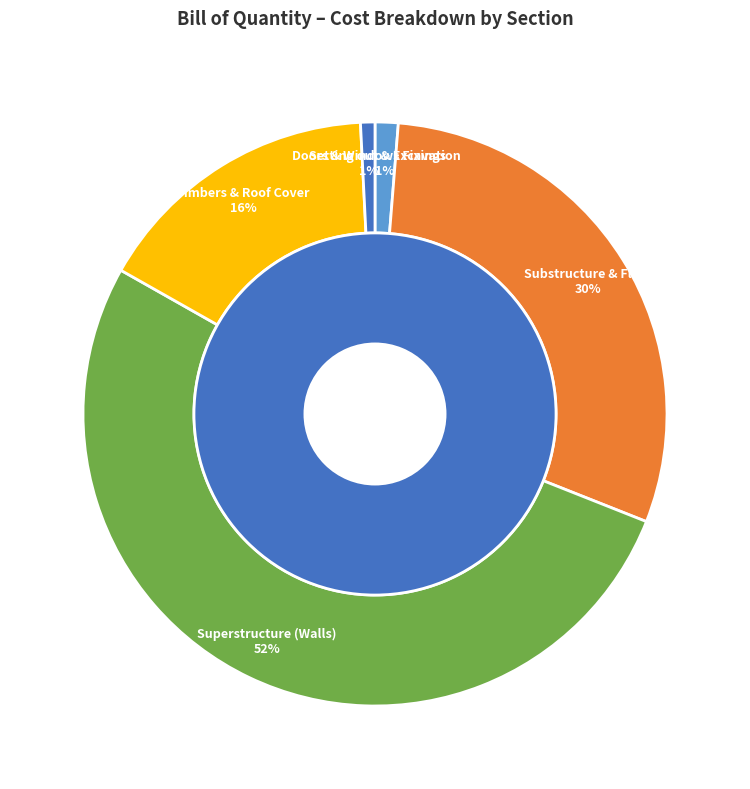

To the nearest percent, what is the combined percentage of Substructure & Floor and Setting out & Excavation?

31%